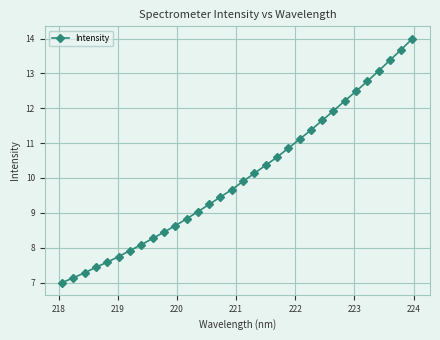

What is the value of the 30th point from the left?

13.4